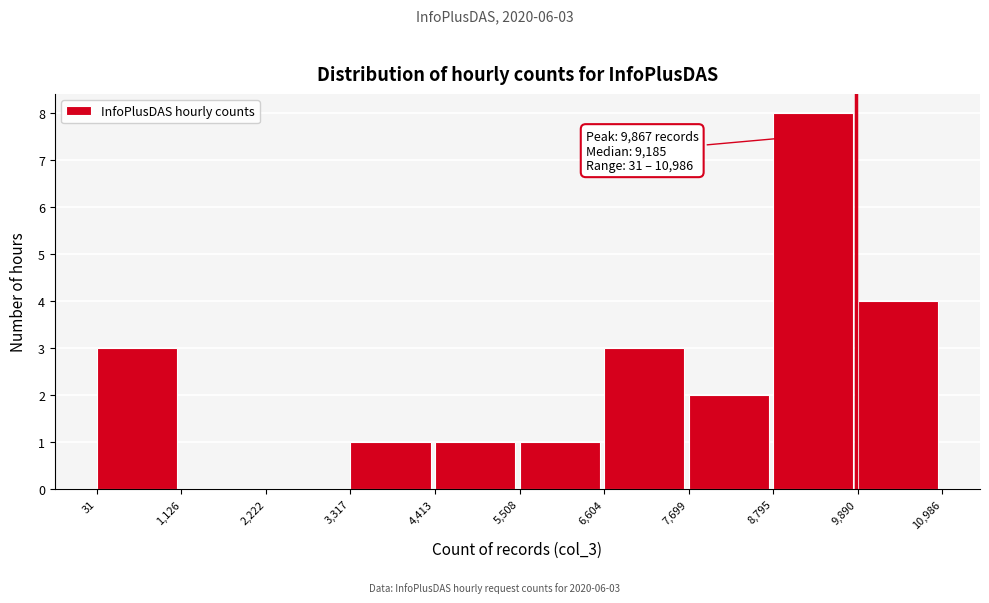

Over which range of the x-axis is the bar tallest?

8,795 to 9,890